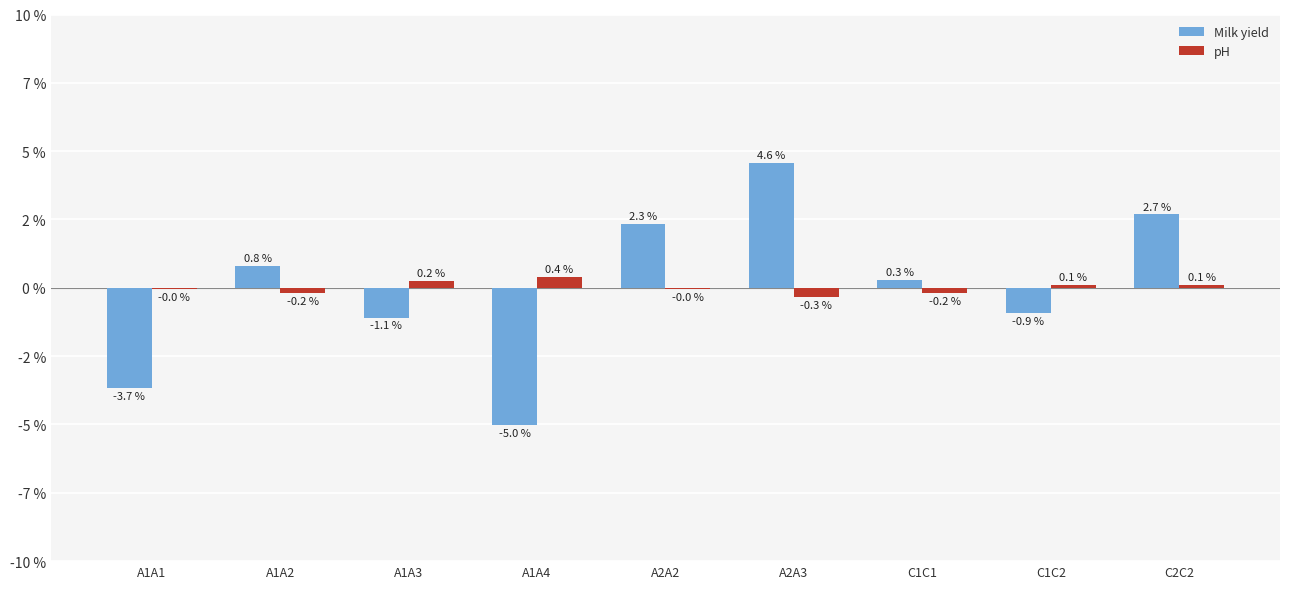

Reading left to right, what are all the values shown in this chart?

Milk yield: A1A1=-3.7	A1A2=0.8	A1A3=-1.1	A1A4=-5.0	A2A2=2.3	A2A3=4.6	C1C1=0.3	C1C2=-0.9	C2C2=2.7
pH: A1A1=-0.0	A1A2=-0.2	A1A3=0.2	A1A4=0.4	A2A2=-0.0	A2A3=-0.3	C1C1=-0.2	C1C2=0.1	C2C2=0.1